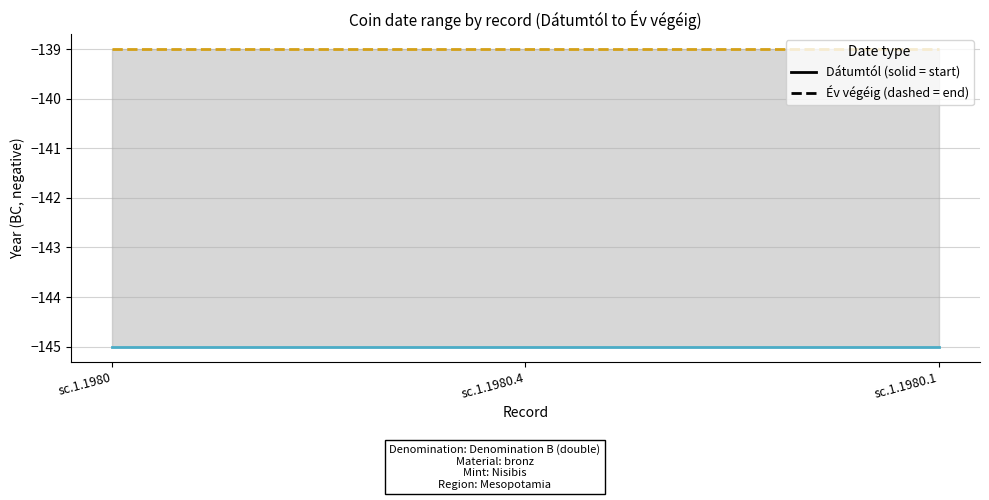

What is the label of the 2nd point from the right?

sc.1.1980.4